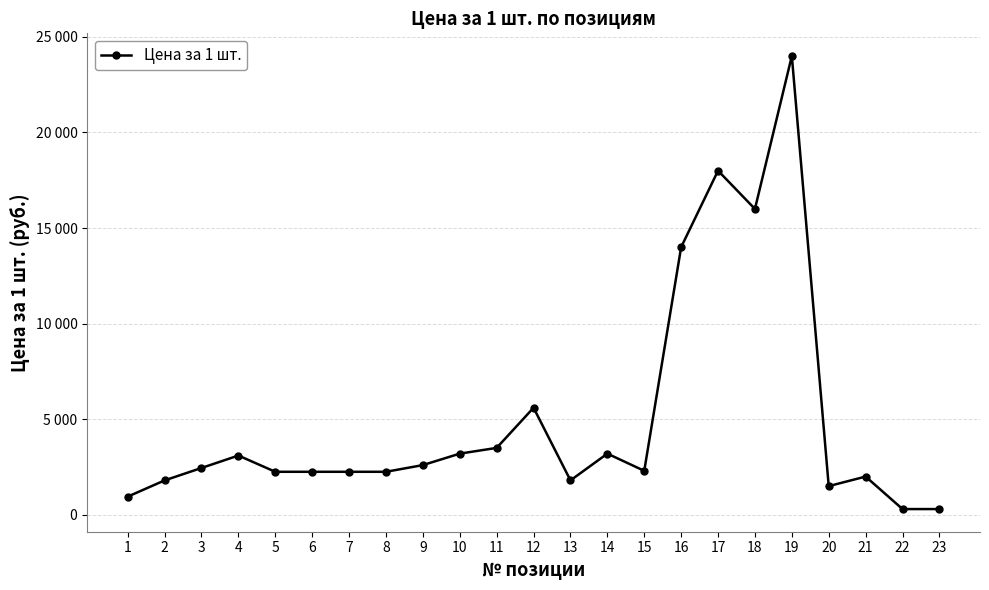

What is the greatest value displayed?

24000